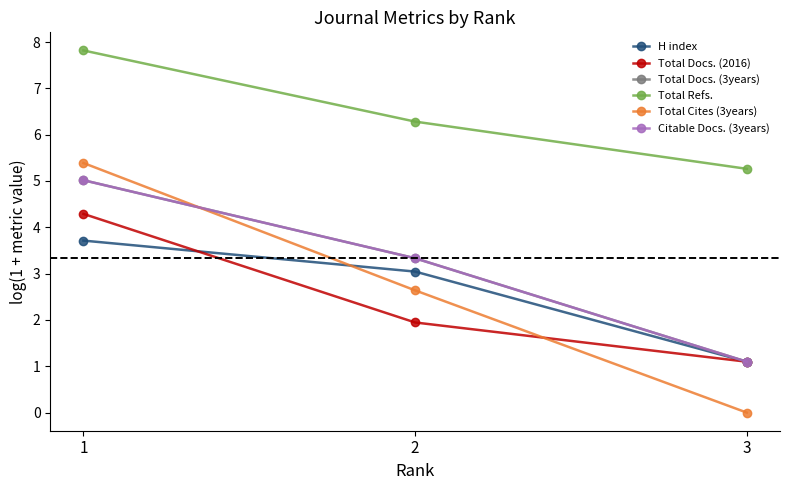

Is this an area chart (filled region under the line)?

No